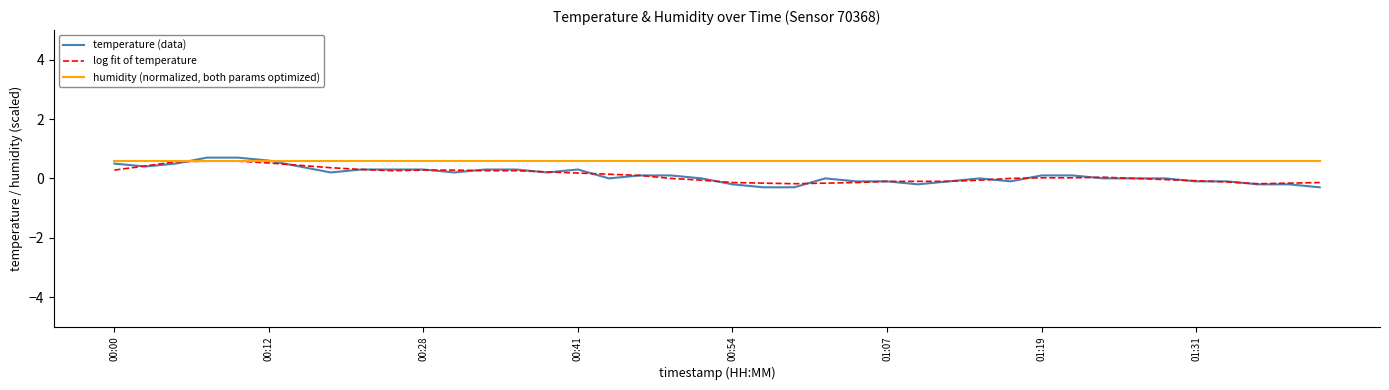

Is this an area chart (filled region under the line)?

No